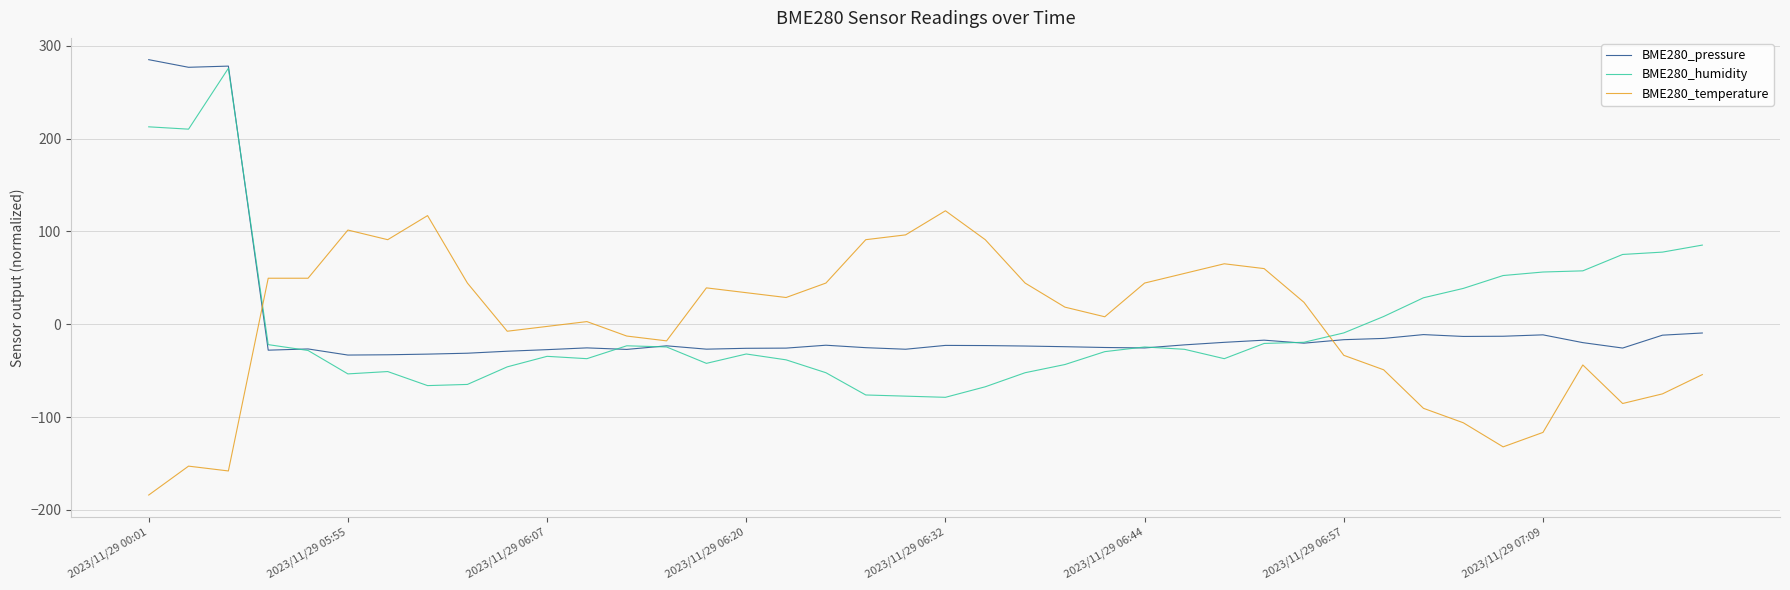

At how many categories does at least one series exceed 186?

3